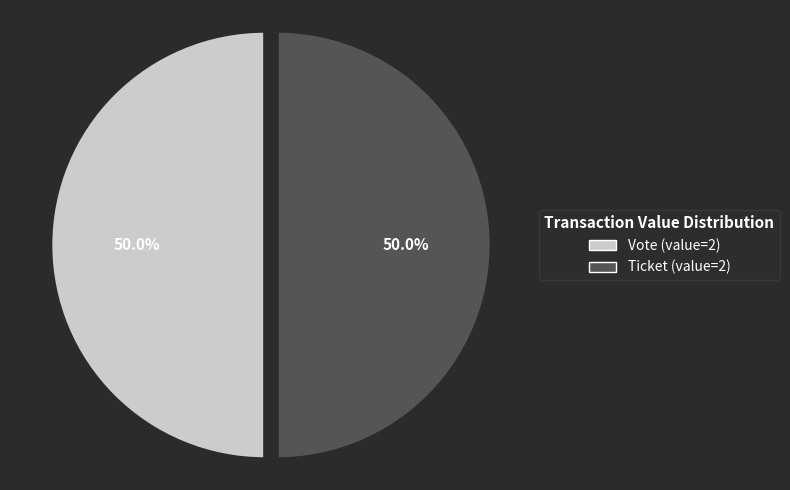

What is the ratio of the value at Ticket to the value at Vote?

1.0